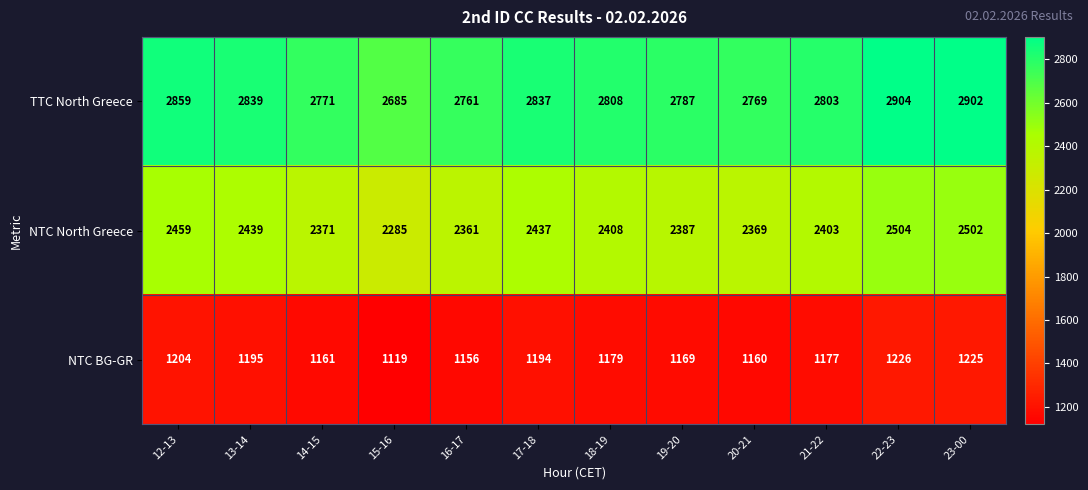

True or false: NTC North Greece has a value of 3565 at 16-17.

False